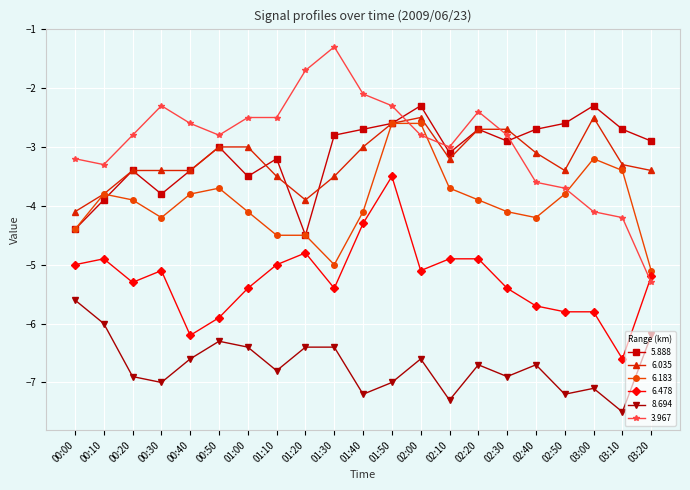

How many lines are shown in the chart?

6